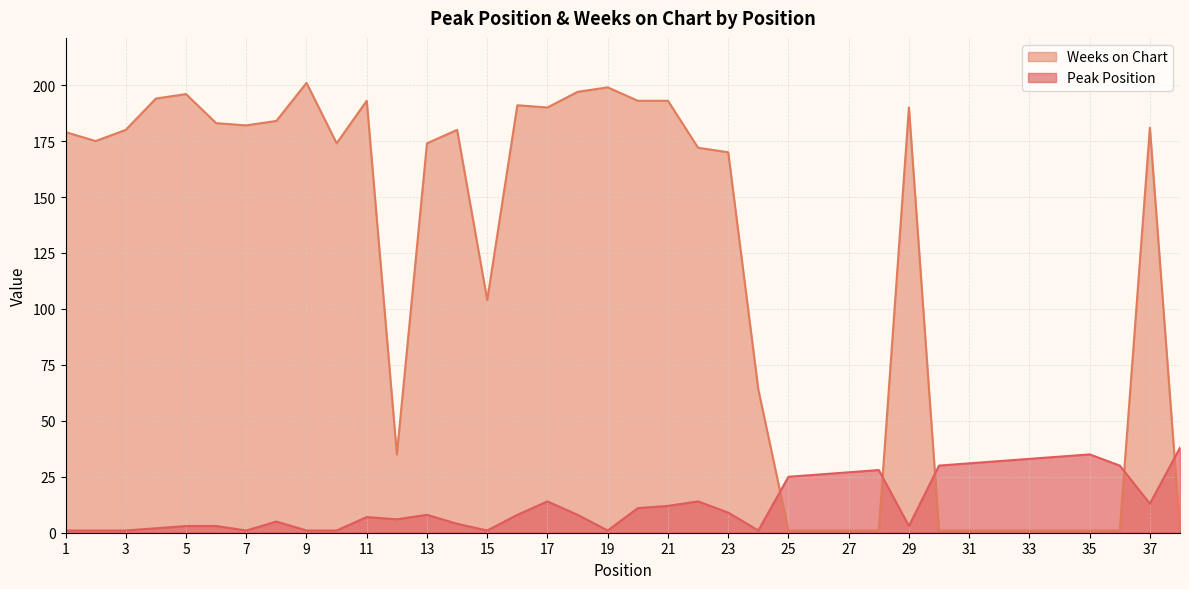

The Peak Position series shows 20 at 34. True or false?

False